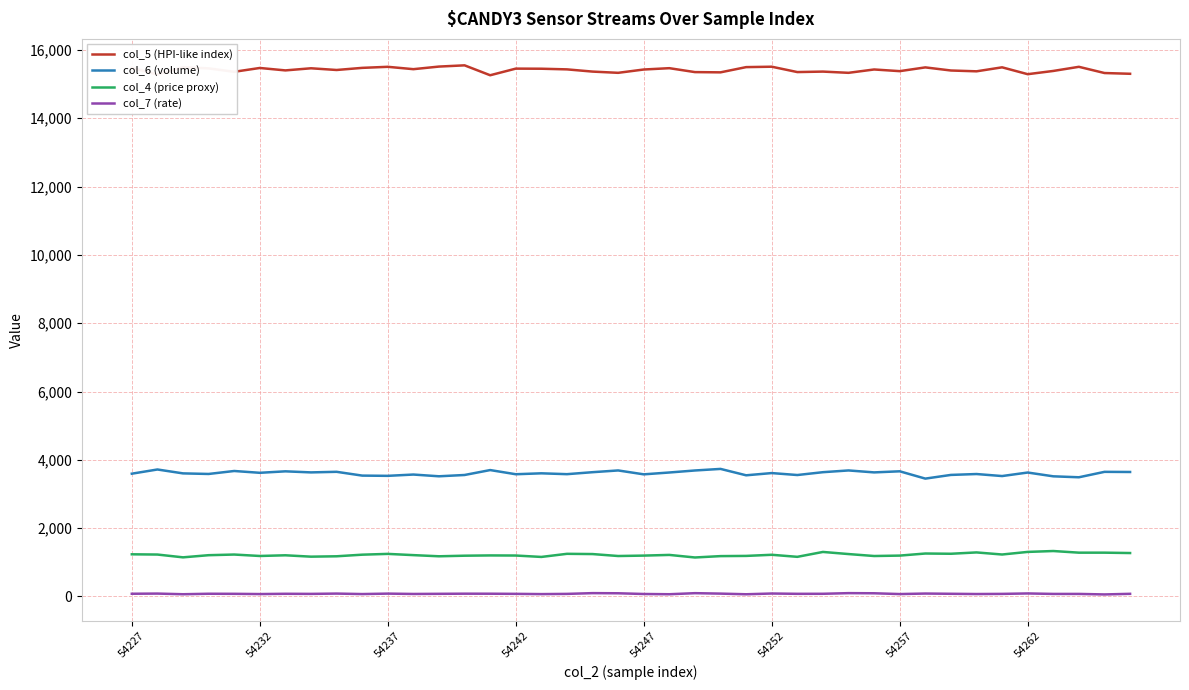

True or false: col_7 (rate) and col_4 (price proxy) cross at least once.

False